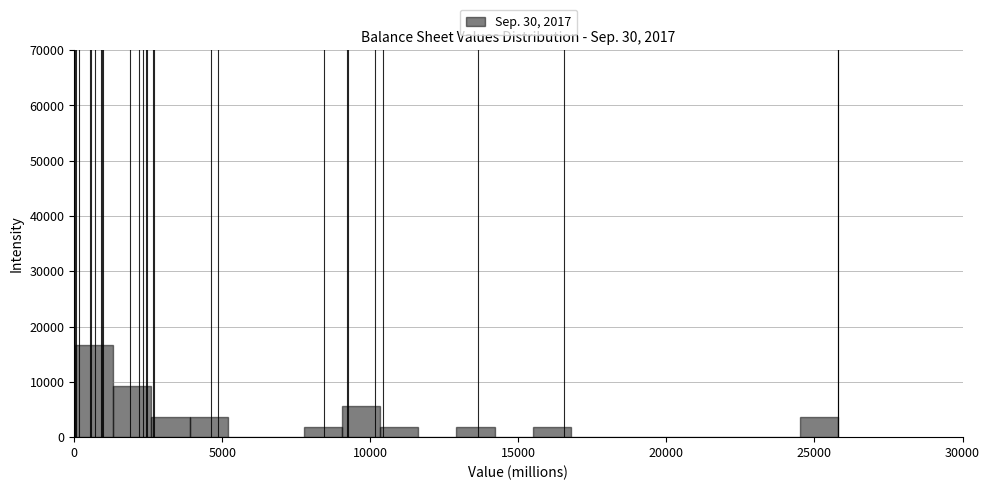

Around what value on the x-axis is the tallest bar? Give the approximate position of its centre, as read against the axis.

500